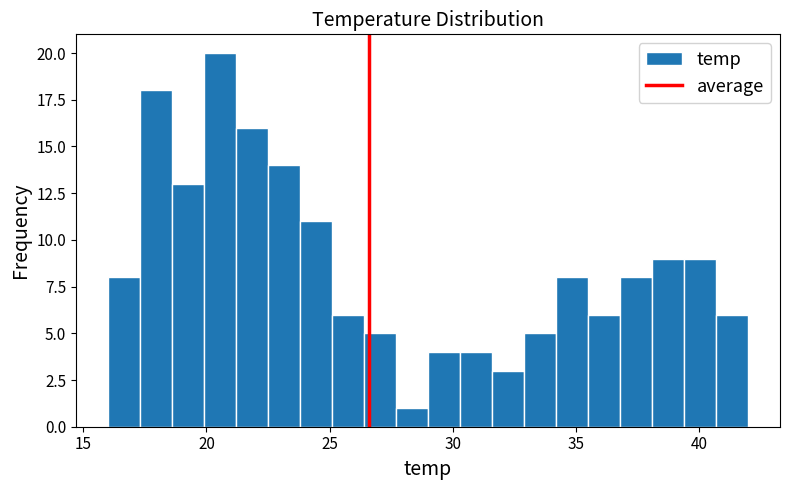

Read against the x-axis, roughly where is the centre of the tallest bar?

20.5